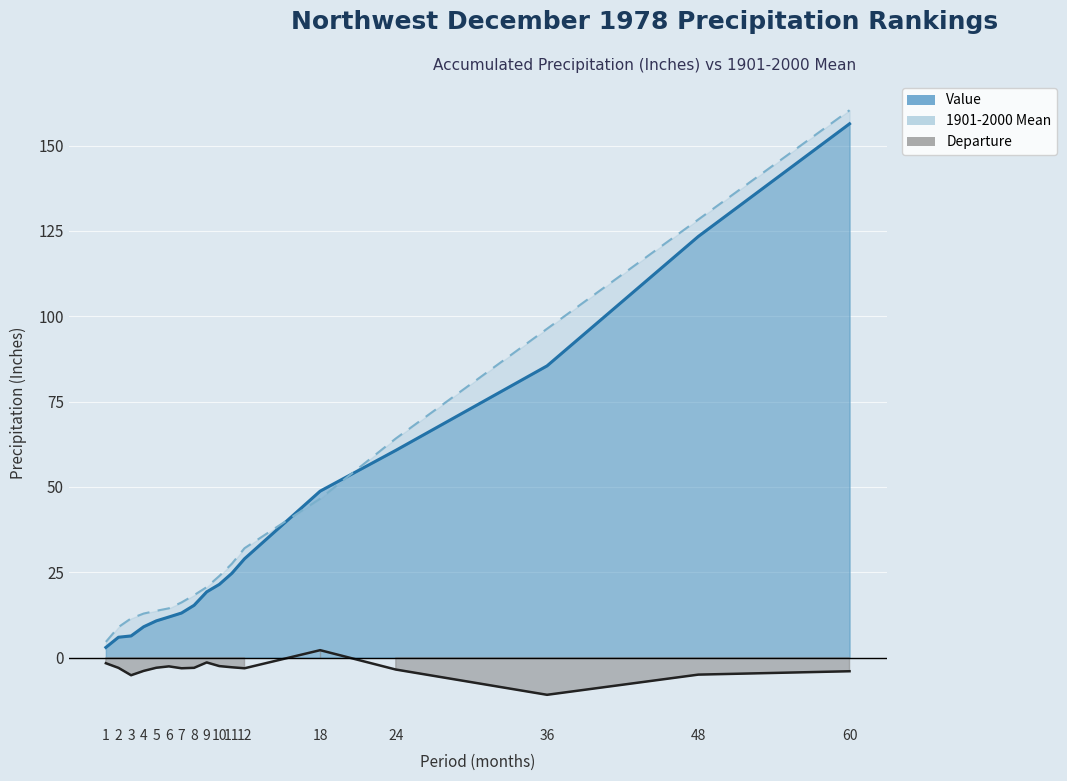

How many data points in Value are above 19?

9